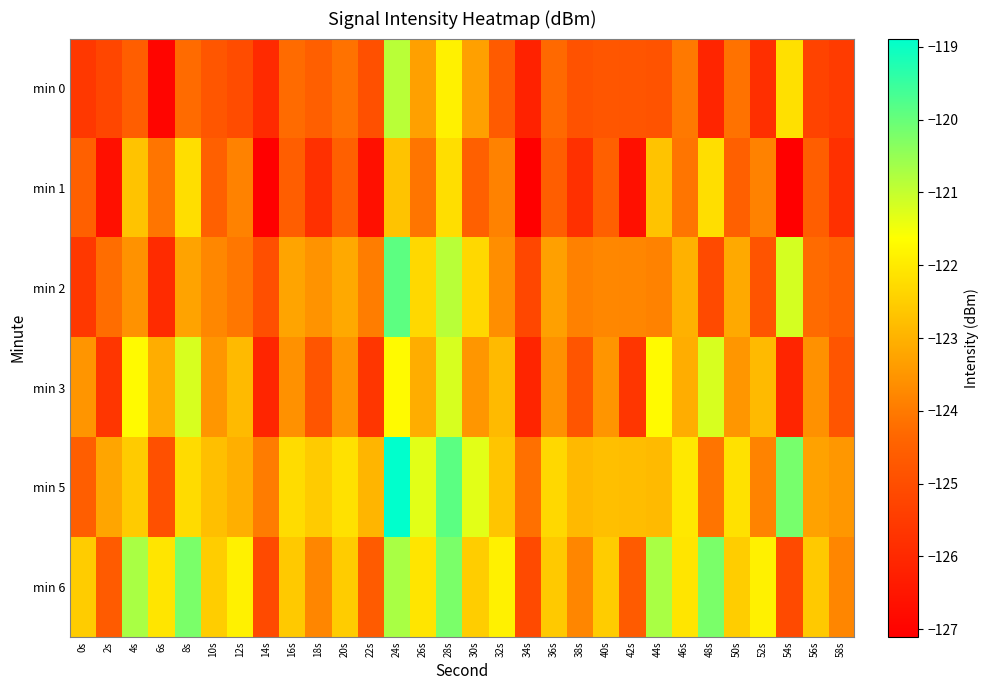

Rank the series by their maximum value, from highest to lowest.

min 5, min 2, min 6, min 0, min 3, min 1